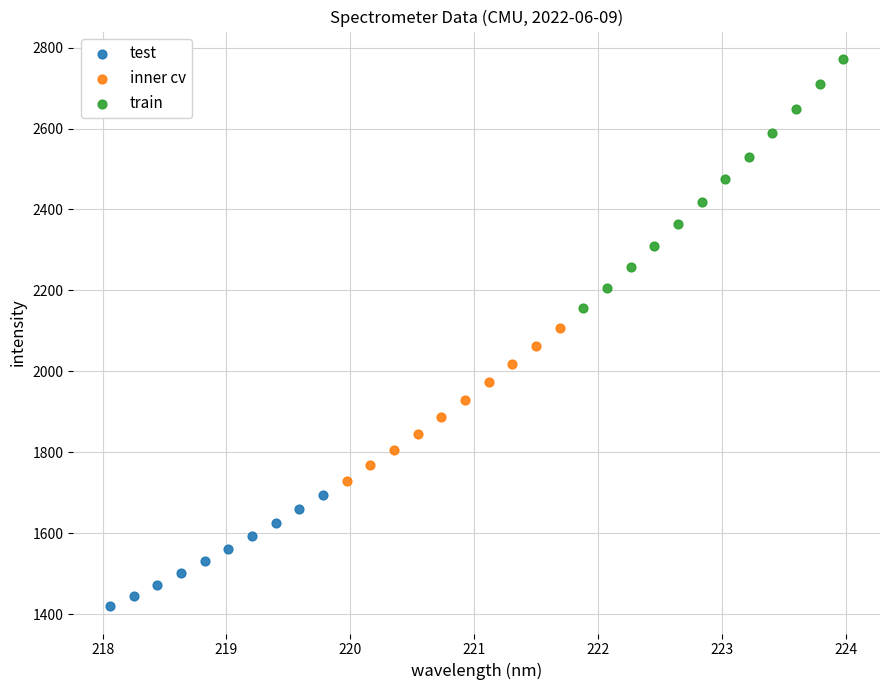

Which series has the widest spread of Y values?

train